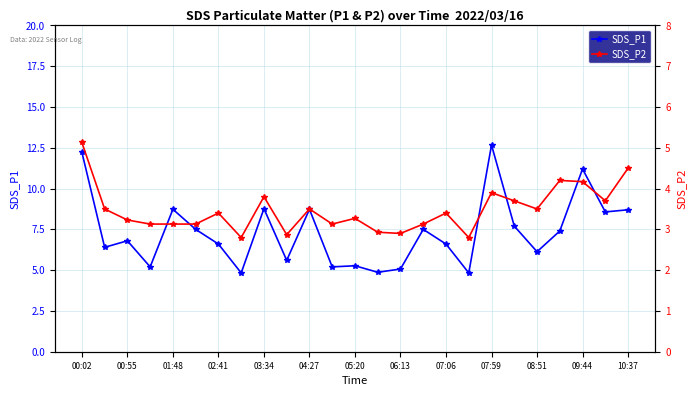

Count the number of categories in the chart.

25